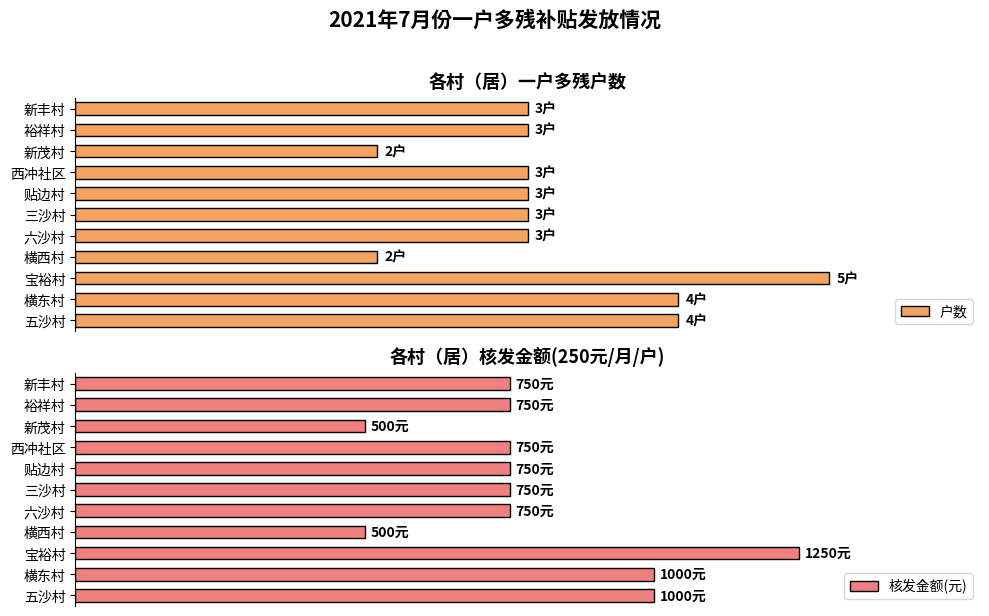

Which has a higher value, 横西村 or 三沙村?

三沙村